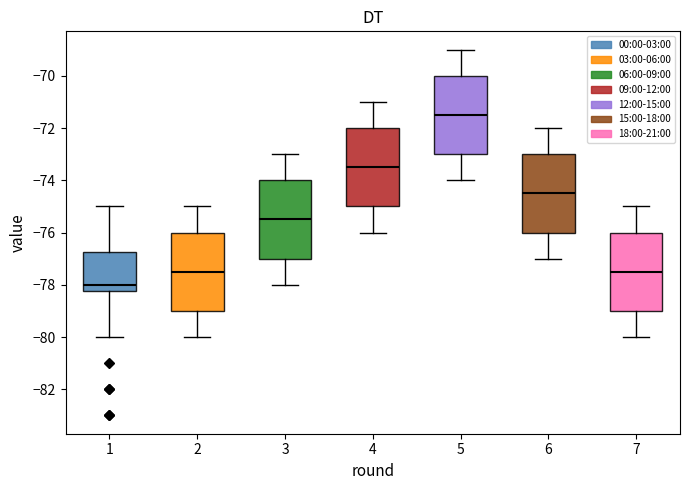

Where is the upper edge of the box at x = 5 on the y-axis? The values are not printed on the chart, so give them approximately, as read against the axis.

-70.0